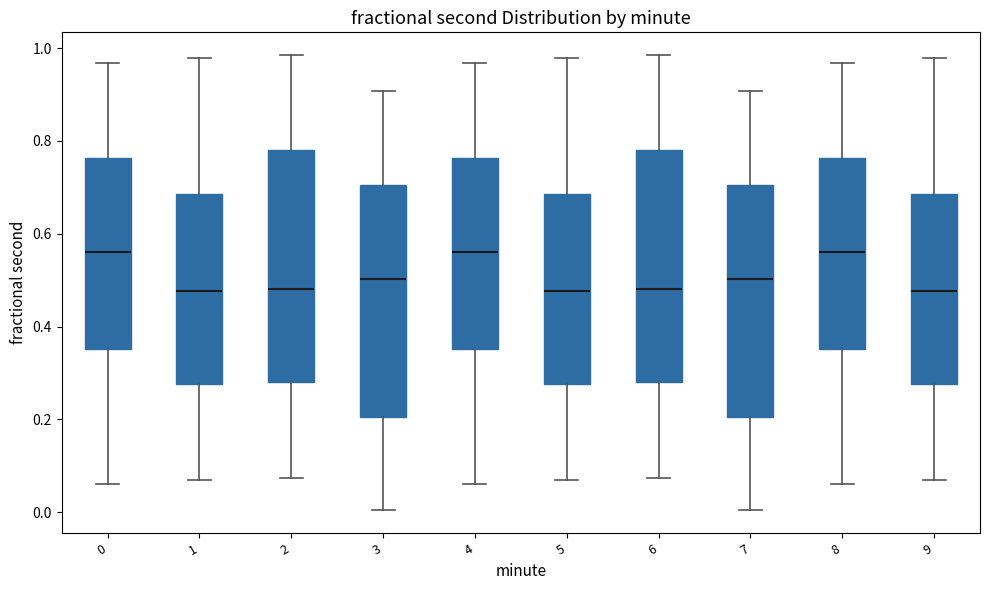

Reading left to right, read every box against the y-axis: the position of its median line, the range the box covers, and the ends of its whiskers. The values are not printed on the chart, so give them approximately, as read against the axis.

0: median 0.56, box 0.36 to 0.76, whiskers 0.06 to 0.96
1: median 0.48, box 0.28 to 0.68, whiskers 0.06 to 0.98
2: median 0.48, box 0.28 to 0.78, whiskers 0.08 to 0.98
3: median 0.50, box 0.20 to 0.70, whiskers 0.00 to 0.90
4: median 0.56, box 0.36 to 0.76, whiskers 0.06 to 0.96
5: median 0.48, box 0.28 to 0.68, whiskers 0.06 to 0.98
6: median 0.48, box 0.28 to 0.78, whiskers 0.08 to 0.98
7: median 0.50, box 0.20 to 0.70, whiskers 0.00 to 0.90
8: median 0.56, box 0.36 to 0.76, whiskers 0.06 to 0.96
9: median 0.48, box 0.28 to 0.68, whiskers 0.06 to 0.98